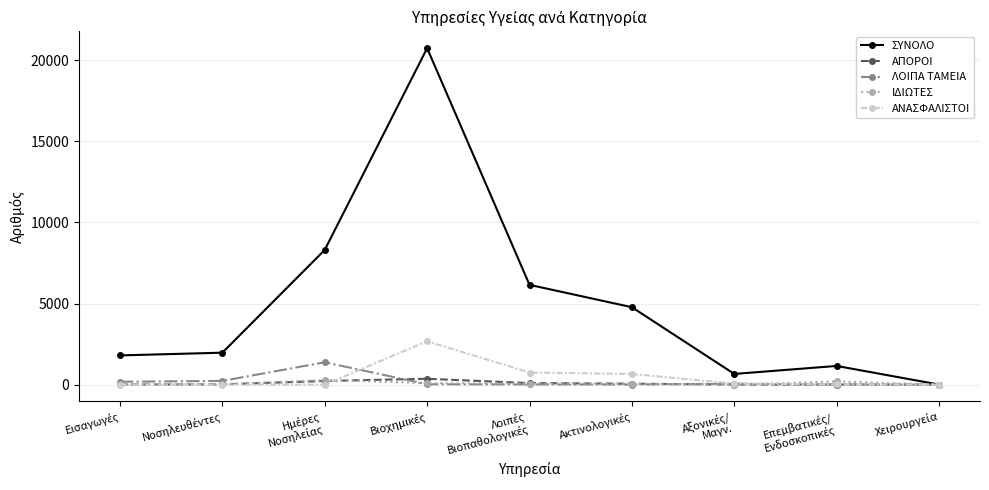

What are all the series names shown in the legend?

ΣΥΝΟΛΟ, ΑΠΟΡΟΙ, ΛΟΙΠΑ ΤΑΜΕΙΑ, ΙΔΙΩΤΕΣ, ΑΝΑΣΦΑΛΙΣΤΟΙ